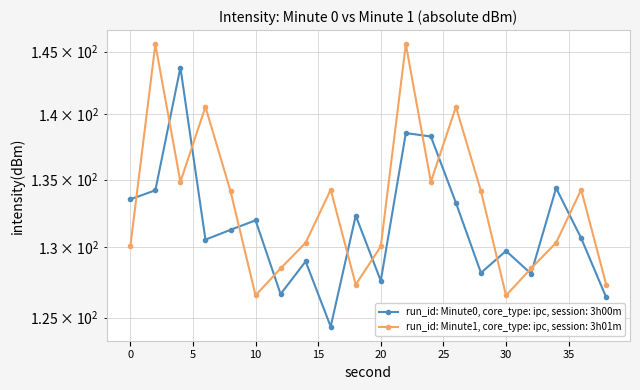

What is the sum of all Minute 0 avg intensity values?

2632.7